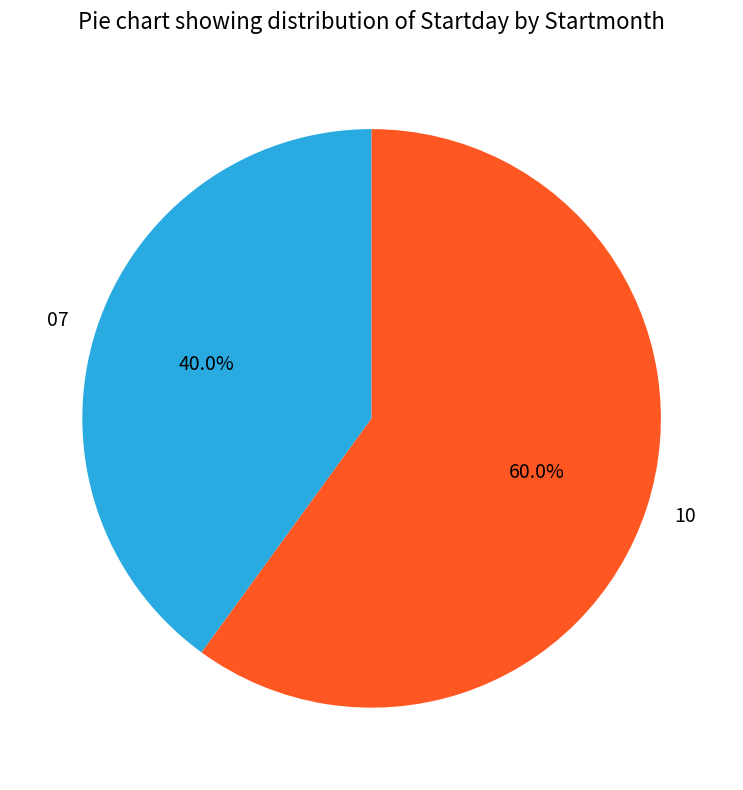

What is the largest slice in the pie chart?

10